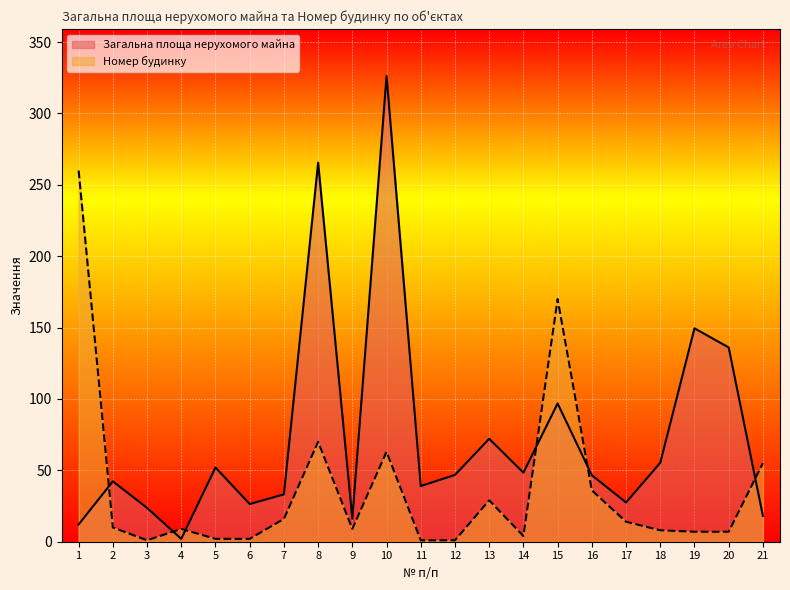

At 3, list the series in order from smallest to largest.

Номер будинку, Загальна площа нерухомого майна